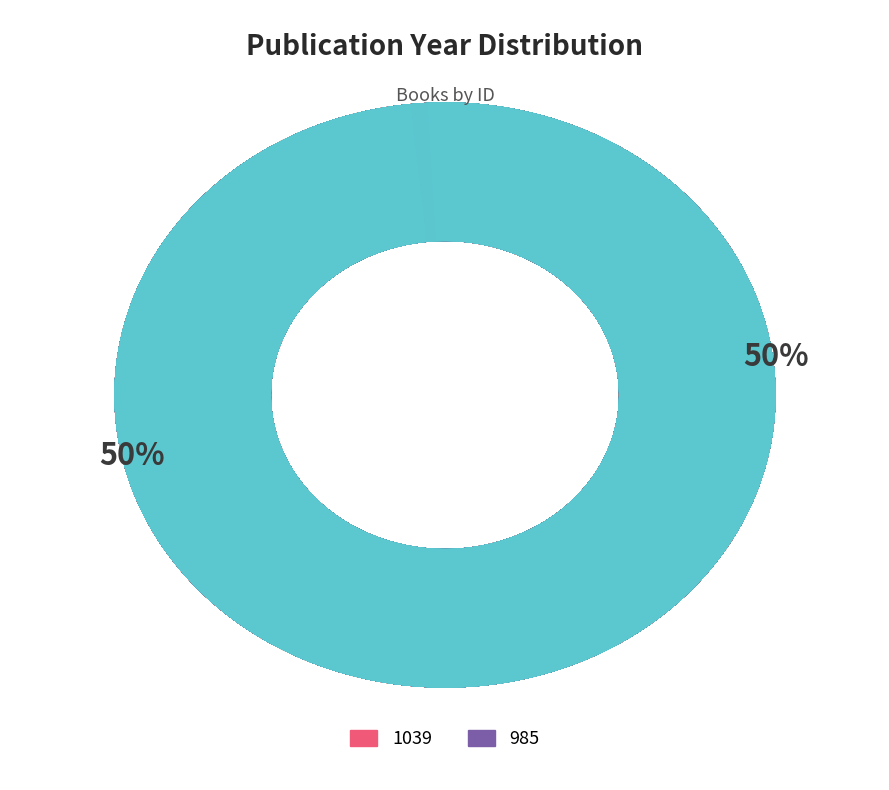

To the nearest percent, what is the average slice percentage?

50%